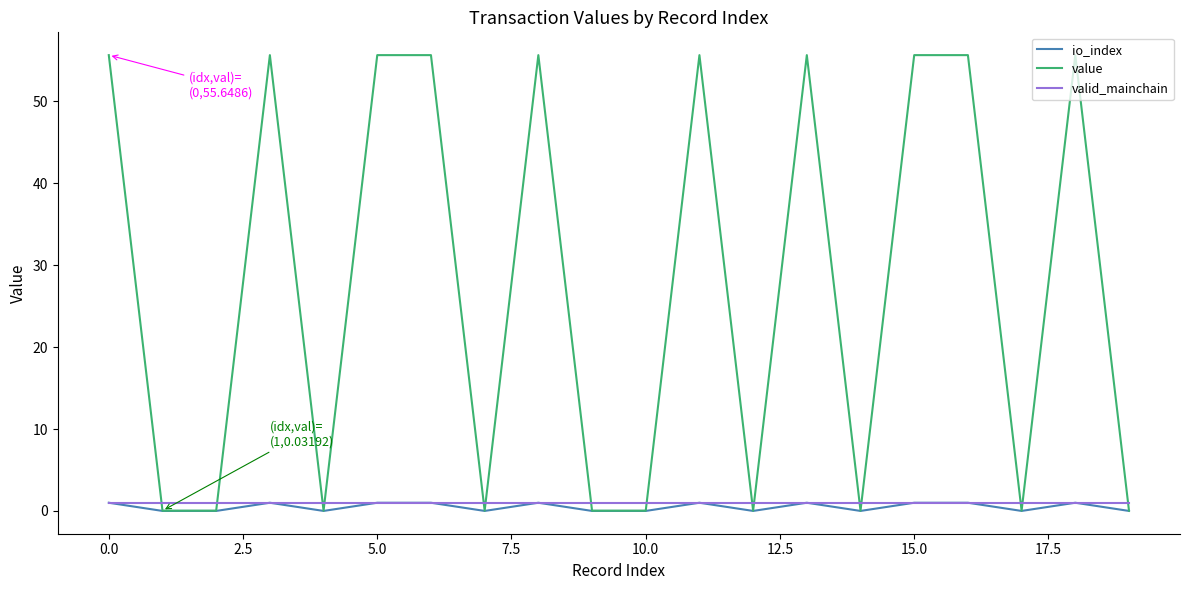

Which series has the largest total across all categories?

value